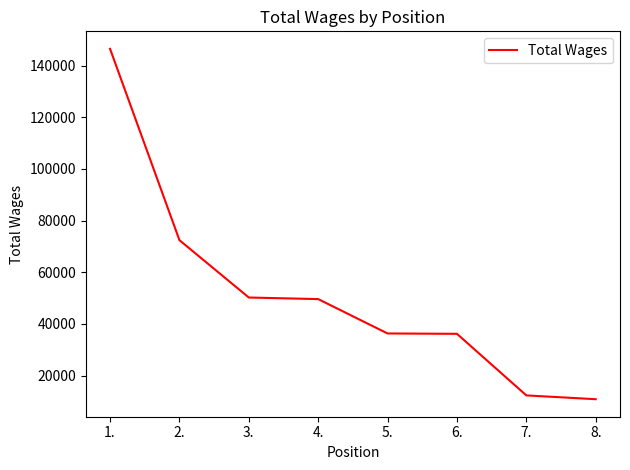

What is the change in value from 1. to 2.?

-74050